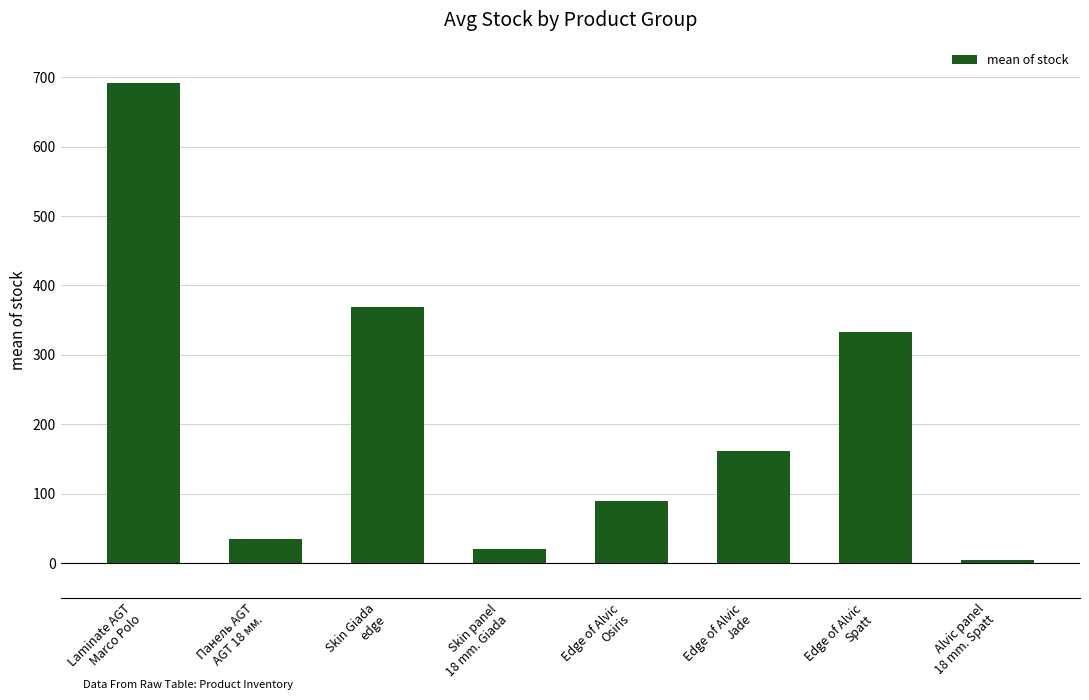

Reading left to right, transcribe all the data shown in this chart.

692.1	34.5	369.0	20.5	90.0	161.2	333.3	5.0